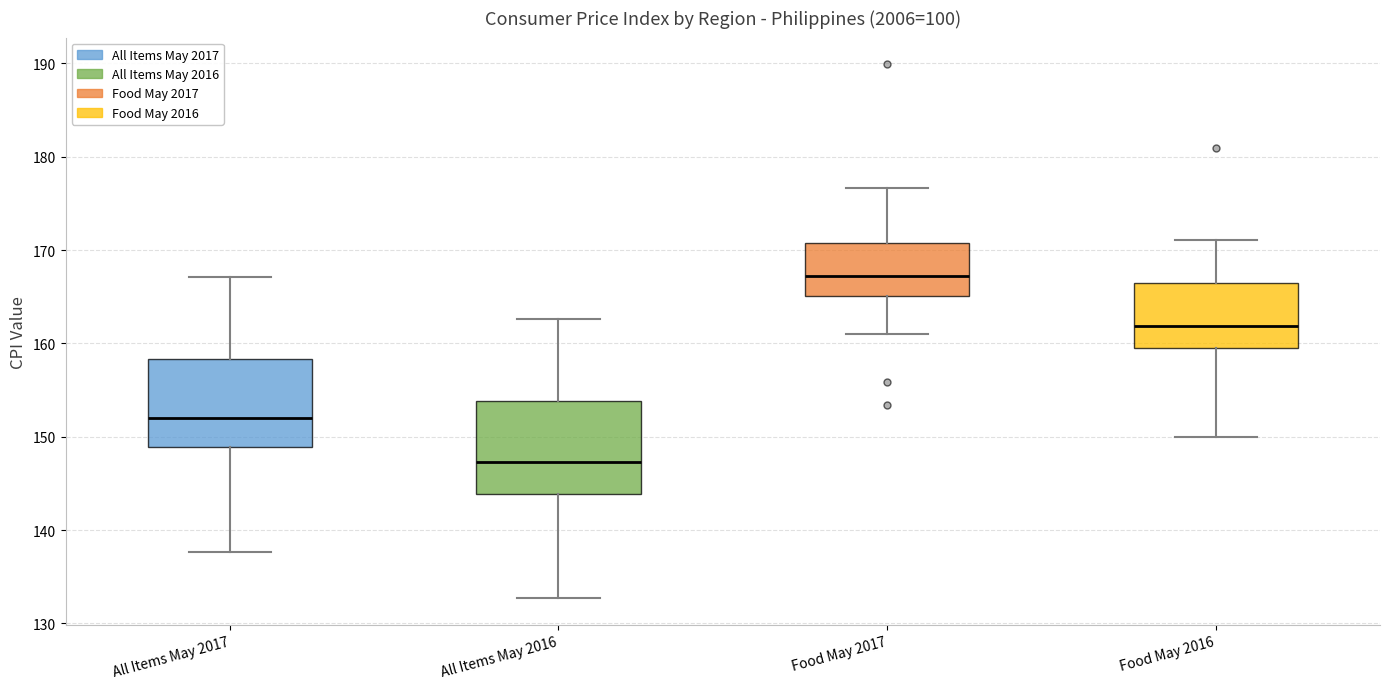

Reading left to right, transcribe this box plot: for each box, give where its median line is, the range the box spans, and where its two whiskers end, as read against the y-axis. The values are not printed on the chart, so give them approximately, as read against the axis.

All Items May 2017: median 152, box 149 to 158, whiskers 138 to 167
All Items May 2016: median 147, box 144 to 154, whiskers 133 to 163
Food May 2017: median 167, box 165 to 171, whiskers 161 to 177
Food May 2016: median 162, box 160 to 167, whiskers 150 to 171